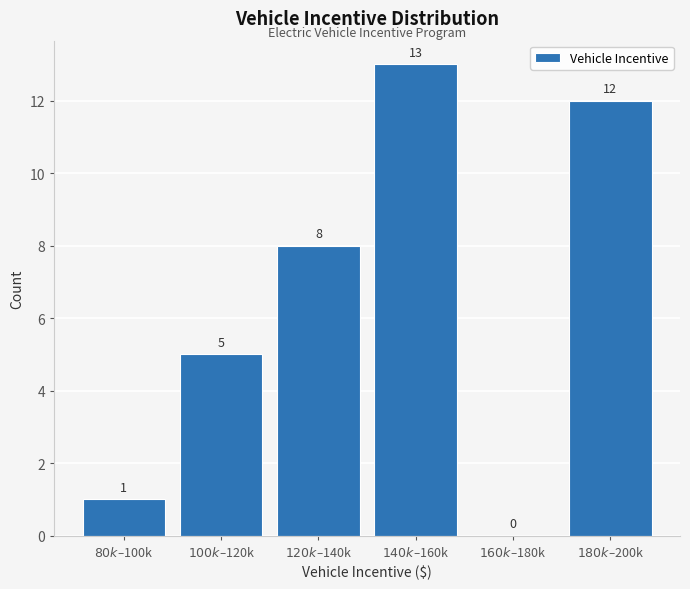

What is the maximum value shown in the chart?

13